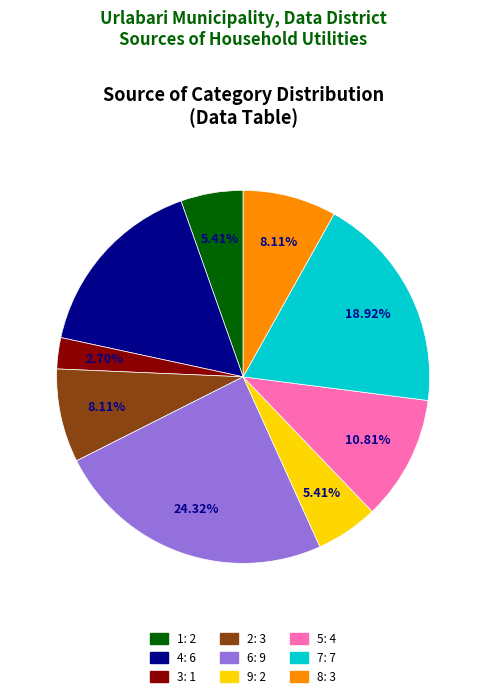

Which has a higher value, 5 or 2?

5